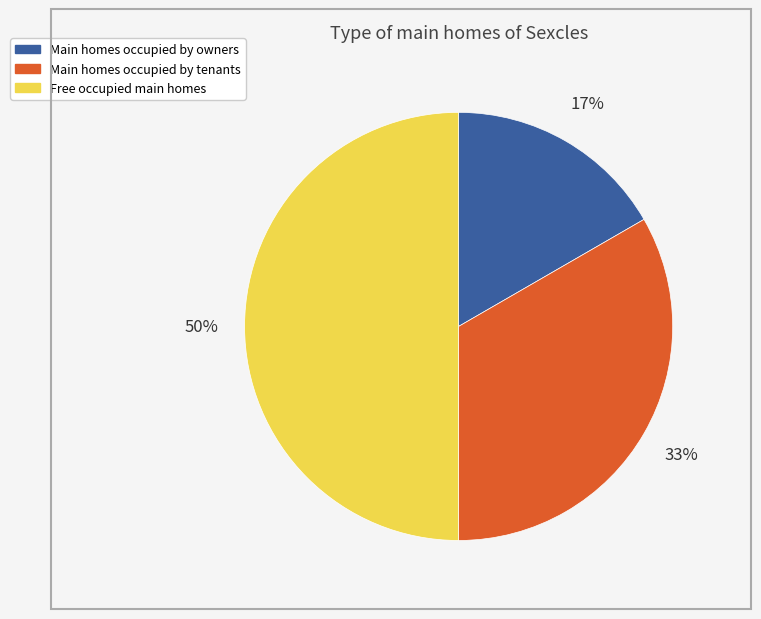

Which slice is the largest?

Free occupied main homes